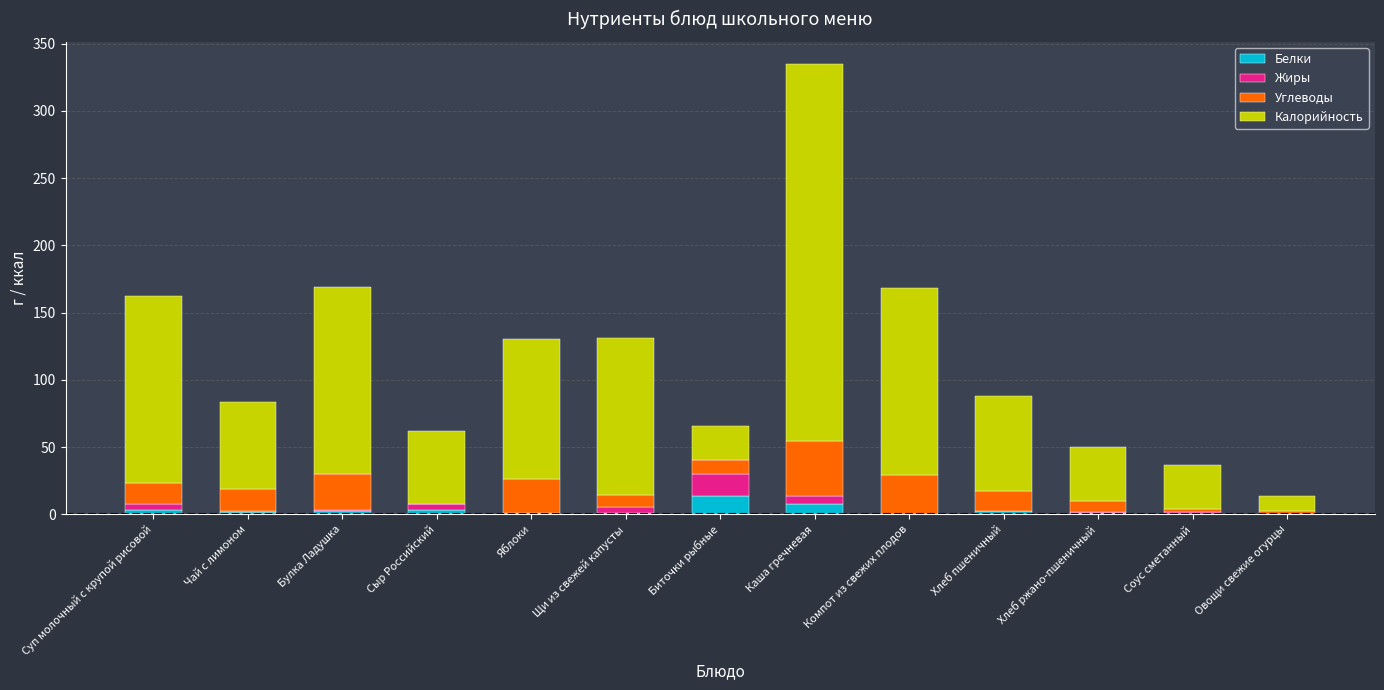

At which category is the sum across all series the highest?

Каша гречневая